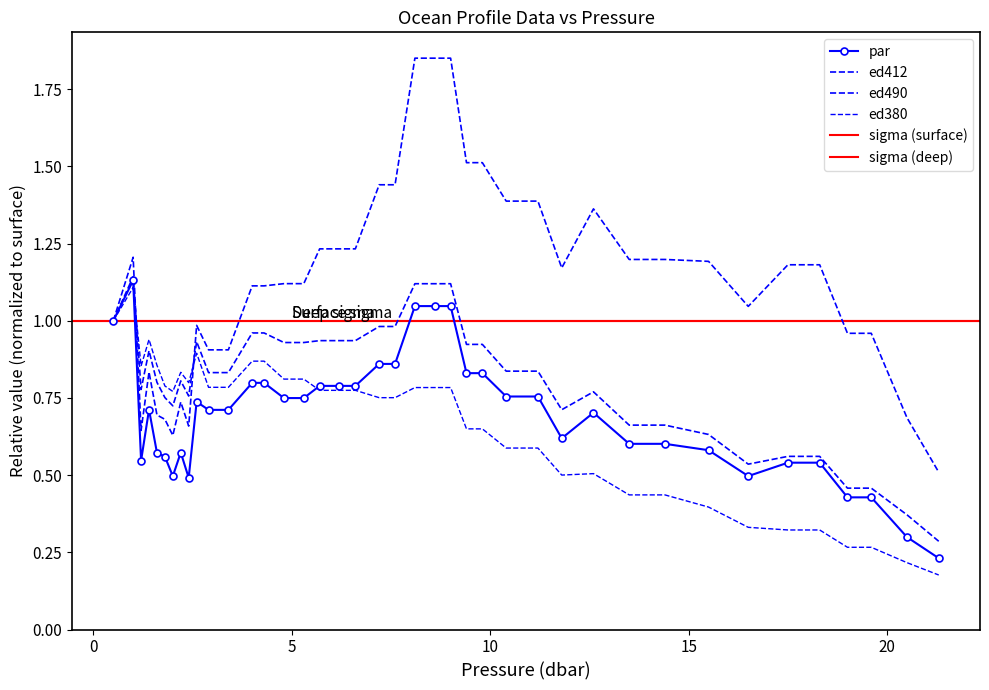

What is the average value of the par series?

0.7